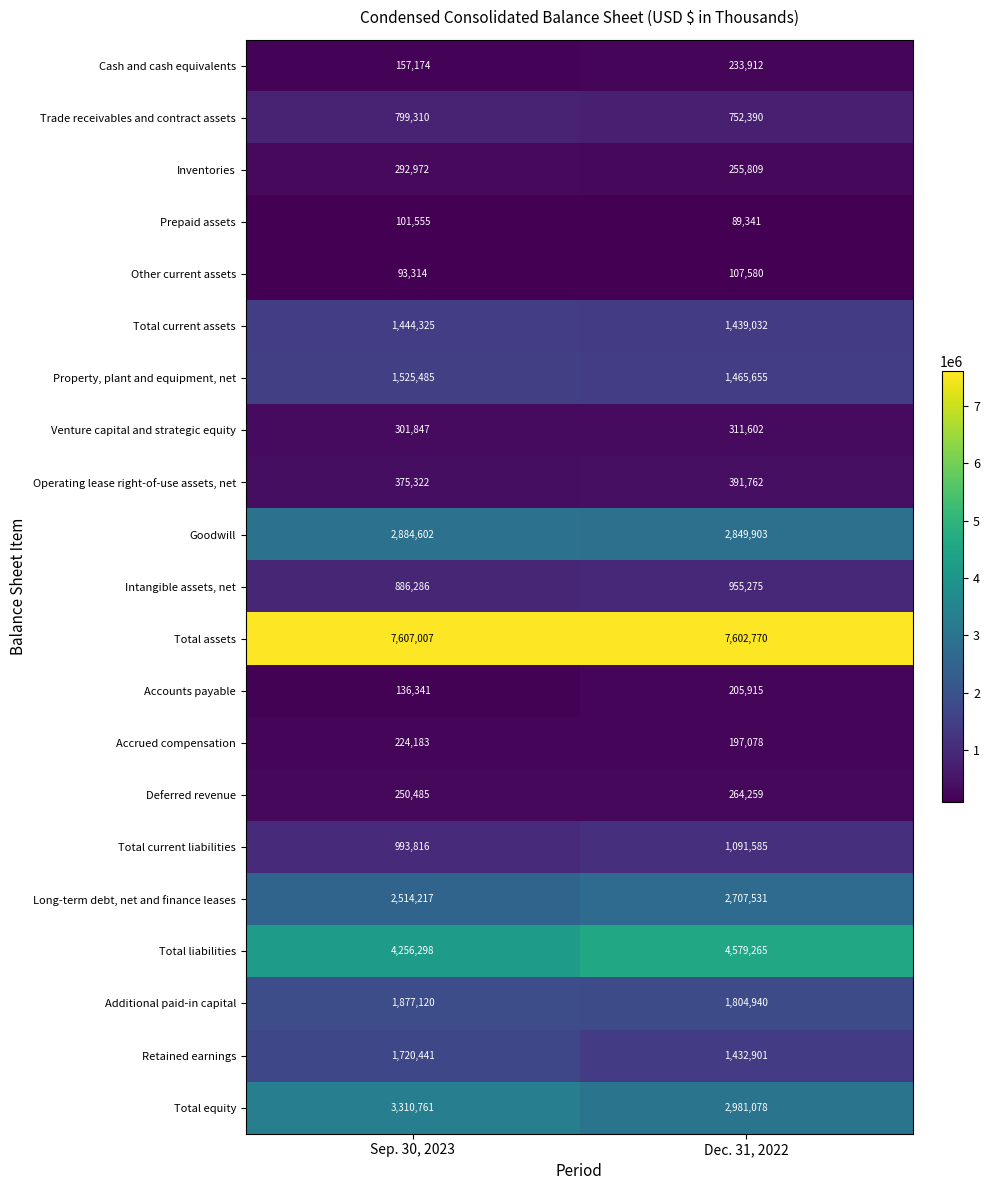

Is the value of Total current assets at Dec. 31, 2022 greater than the value of Total liabilities at Sep. 30, 2023?

No